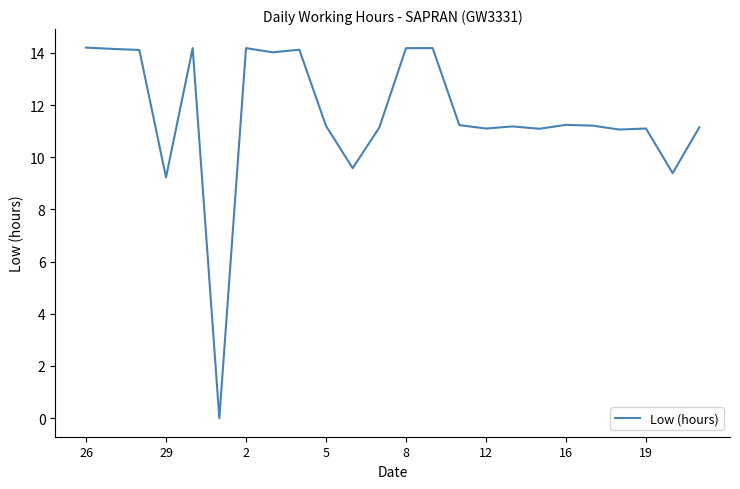

What is the greatest value displayed?

14.2